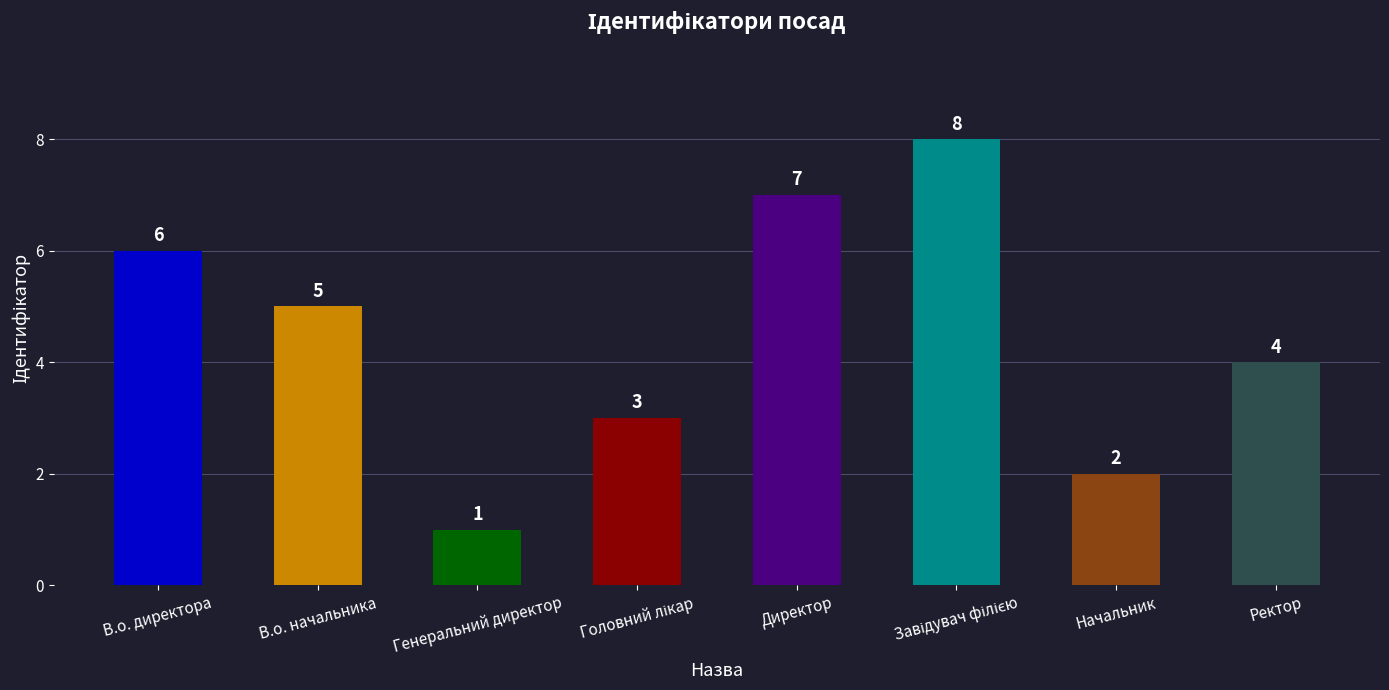

Does the chart contain stacked bars?

No